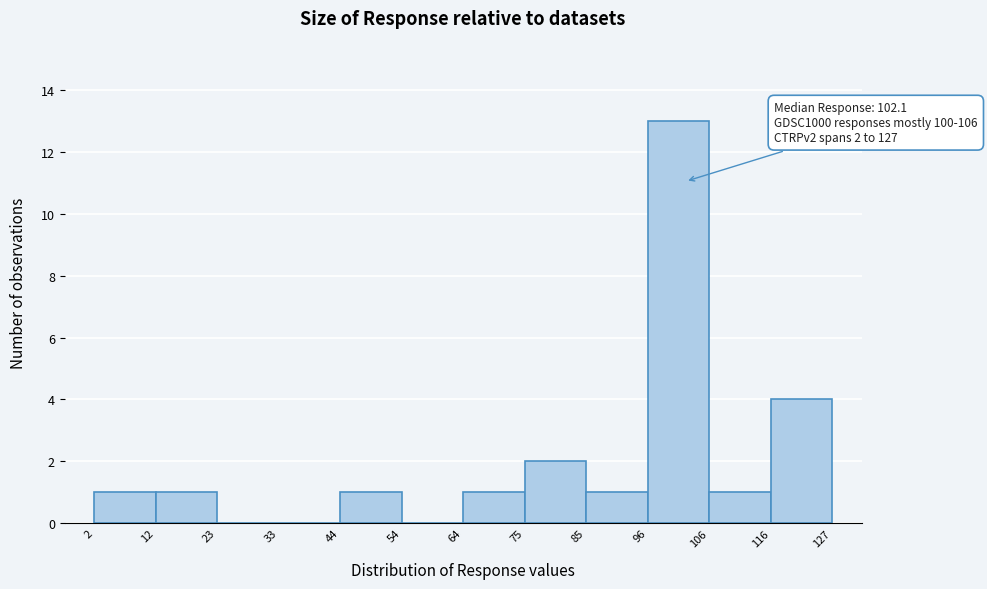

Over which range of the x-axis is the bar tallest?

96 to 106